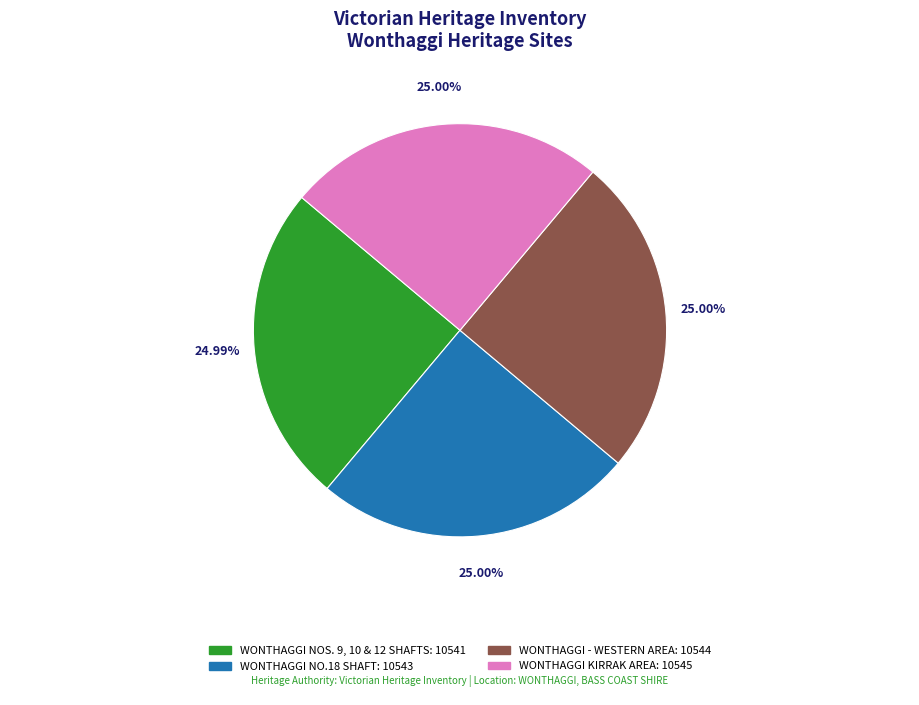

Approximately how many times larger is the value at WONTHAGGI NOS. 9, 10 & 12 SHAFTS compared to WONTHAGGI - WESTERN AREA?

1.0